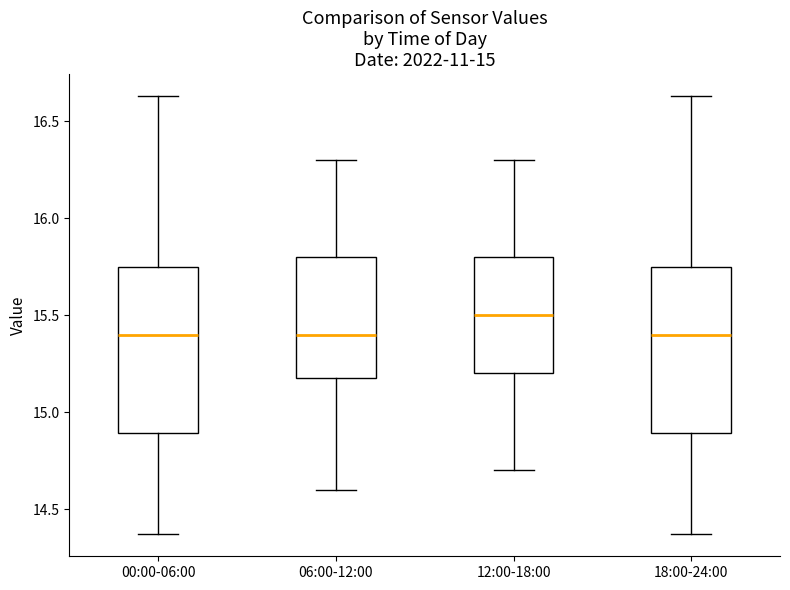

Reading left to right, transcribe this box plot: for each box, give where its median line is, the range the box spans, and where its two whiskers end, as read against the y-axis. The values are not printed on the chart, so give them approximately, as read against the axis.

00:00-06:00: median 15.40, box 14.90 to 15.75, whiskers 14.35 to 16.65
06:00-12:00: median 15.40, box 15.20 to 15.80, whiskers 14.60 to 16.30
12:00-18:00: median 15.50, box 15.20 to 15.80, whiskers 14.70 to 16.30
18:00-24:00: median 15.40, box 14.90 to 15.75, whiskers 14.35 to 16.65